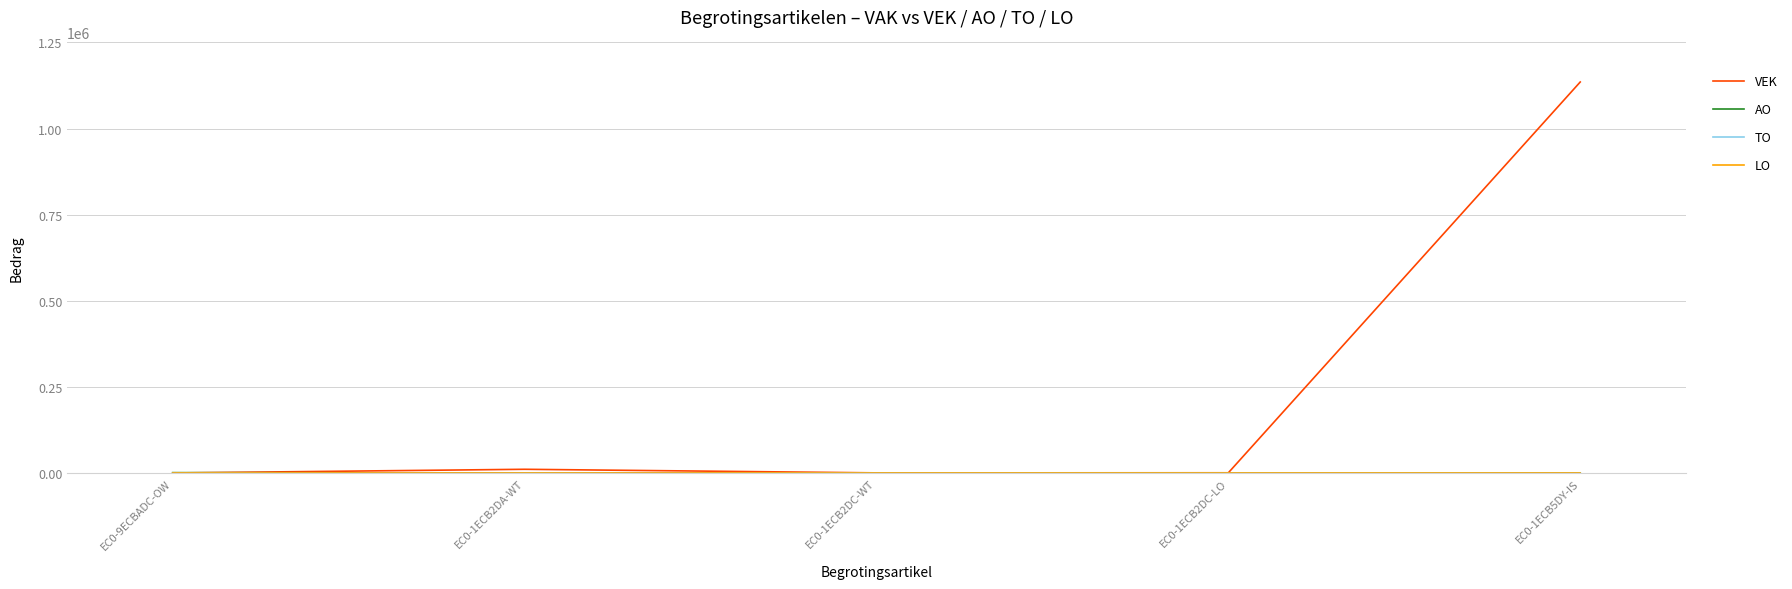

Does the chart display data point markers on the line(s)?

No